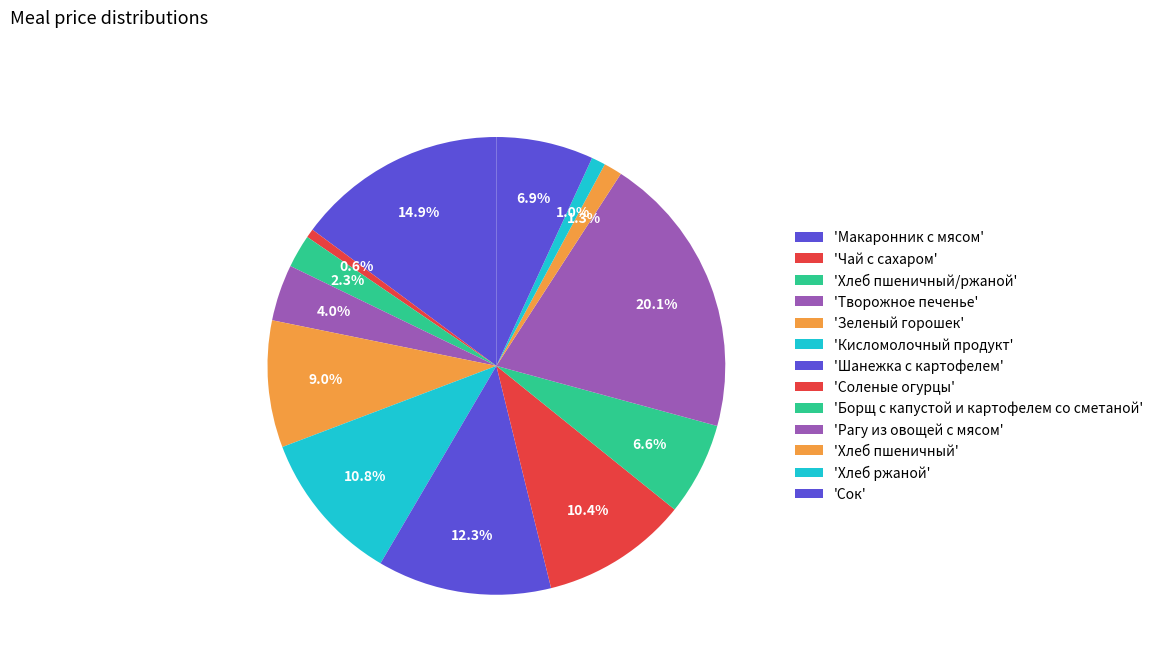

What is the largest slice in the pie chart?

Рагу из овощей с мясом